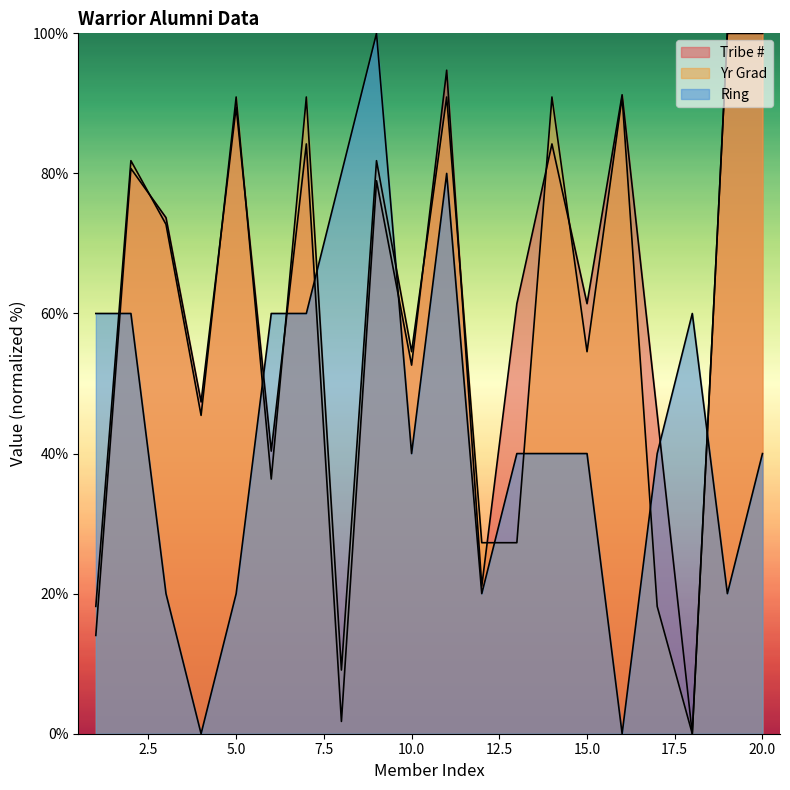

How many series are shown in this chart?

3